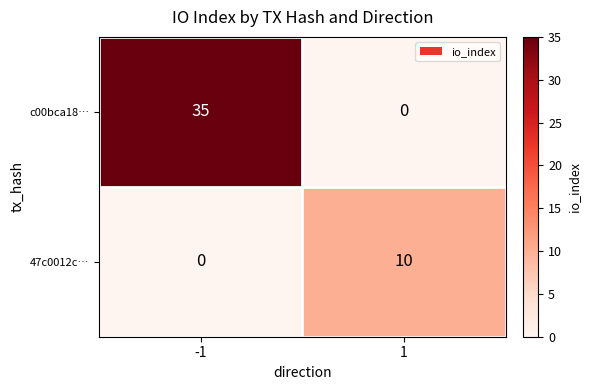

Rank the series at -1 from lowest to highest value.

47c0012c…, c00bca18…